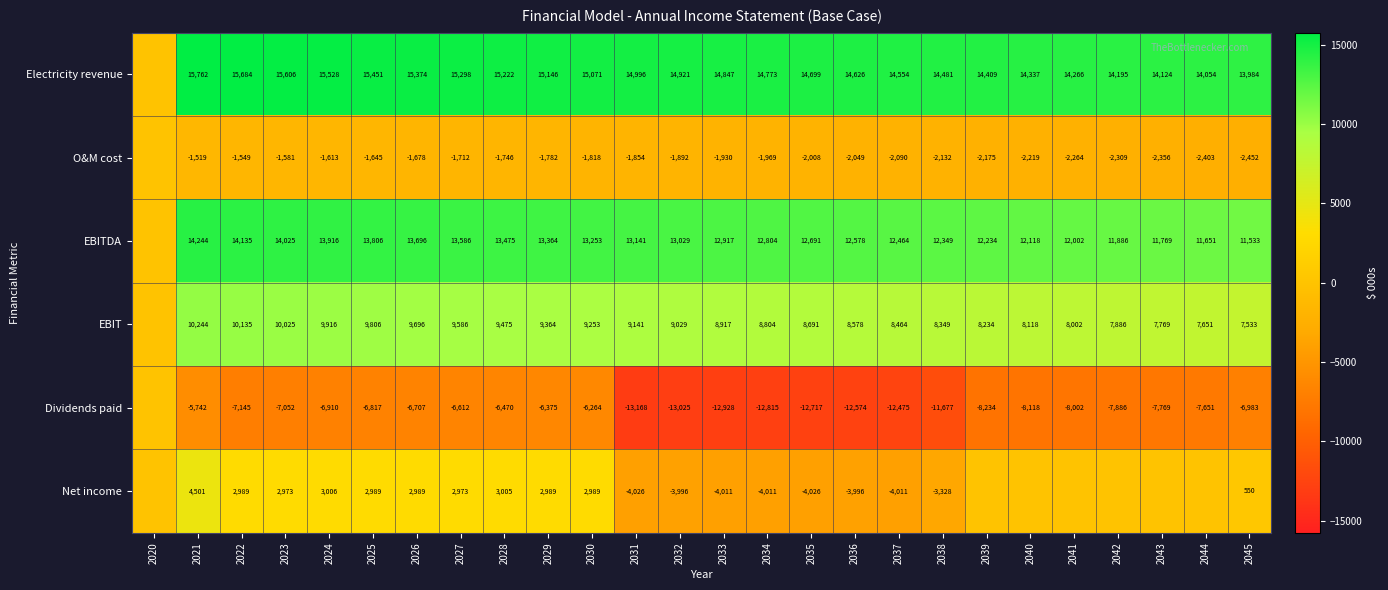

The EBITDA series shows 20293.7 at 2044. True or false?

False